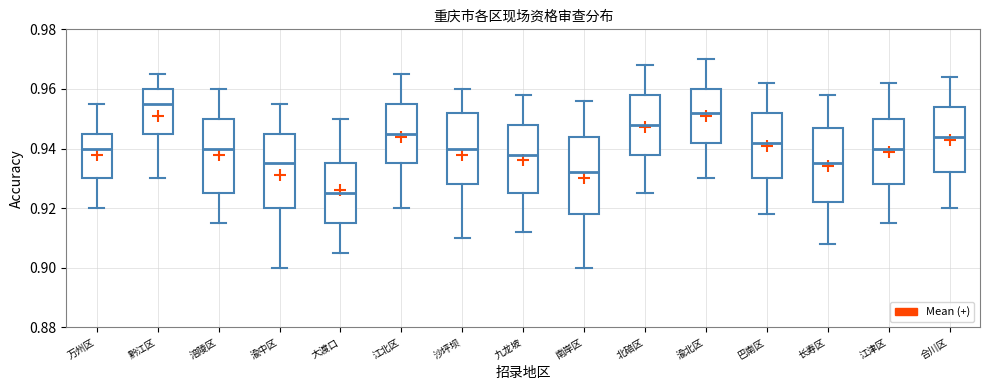

Reading left to right, transcribe this box plot: for each box, give where its median line is, the range the box spans, and where its two whiskers end, as read against the y-axis. The values are not printed on the chart, so give them approximately, as read against the axis.

万州区: median 0.940, box 0.930 to 0.946, whiskers 0.920 to 0.956
黔江区: median 0.956, box 0.946 to 0.960, whiskers 0.930 to 0.966
涪陵区: median 0.940, box 0.926 to 0.950, whiskers 0.916 to 0.960
渝中区: median 0.936, box 0.920 to 0.946, whiskers 0.900 to 0.956
大渡口: median 0.926, box 0.916 to 0.936, whiskers 0.906 to 0.950
江北区: median 0.946, box 0.936 to 0.956, whiskers 0.920 to 0.966
沙坪坝: median 0.940, box 0.928 to 0.952, whiskers 0.910 to 0.960
九龙坡: median 0.938, box 0.926 to 0.948, whiskers 0.912 to 0.958
南岸区: median 0.932, box 0.918 to 0.944, whiskers 0.900 to 0.956
北碚区: median 0.948, box 0.938 to 0.958, whiskers 0.926 to 0.968
渝北区: median 0.952, box 0.942 to 0.960, whiskers 0.930 to 0.970
巴南区: median 0.942, box 0.930 to 0.952, whiskers 0.918 to 0.962
长寿区: median 0.936, box 0.922 to 0.948, whiskers 0.908 to 0.958
江津区: median 0.940, box 0.928 to 0.950, whiskers 0.916 to 0.962
合川区: median 0.944, box 0.932 to 0.954, whiskers 0.920 to 0.964